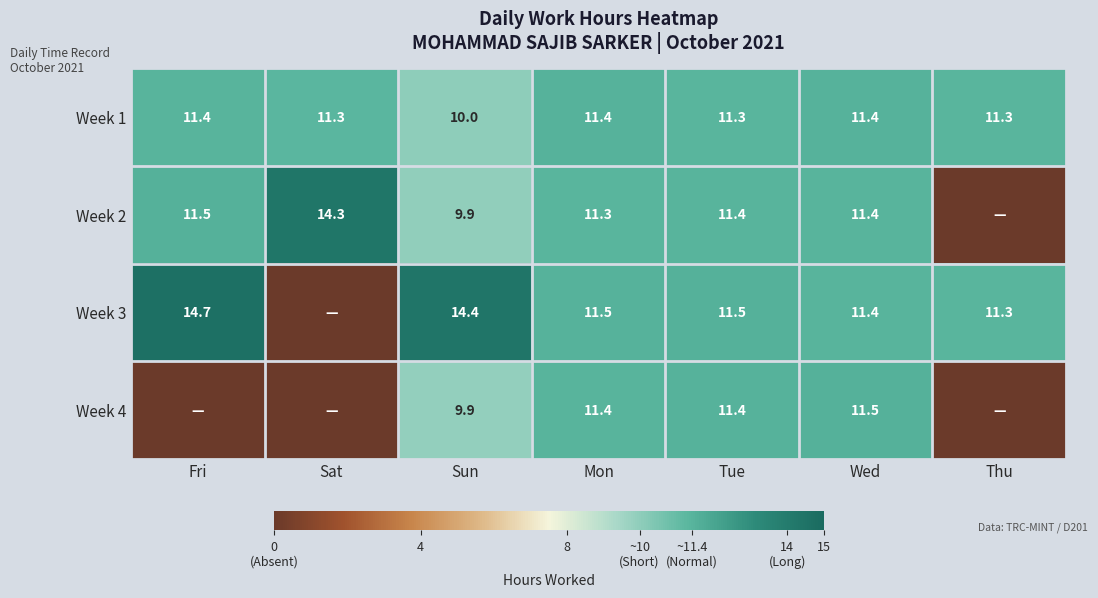

At which label does Week 1 reach its minimum?

Sun